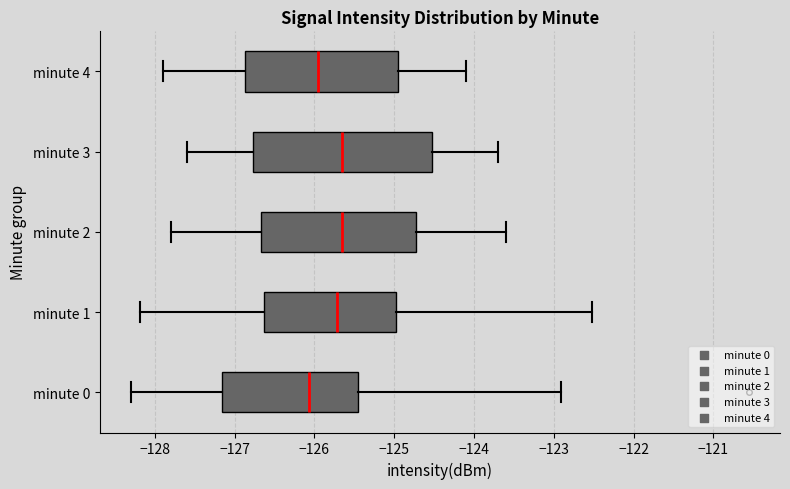

Comparing the boxes themselves (not the whiskers), which one is the widest?

minute 3